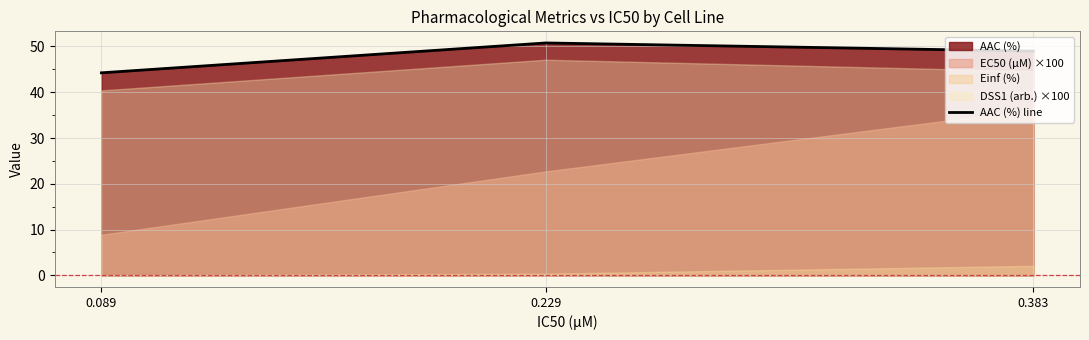

What is the change in value from 0.089 to 0.383?

+4.7